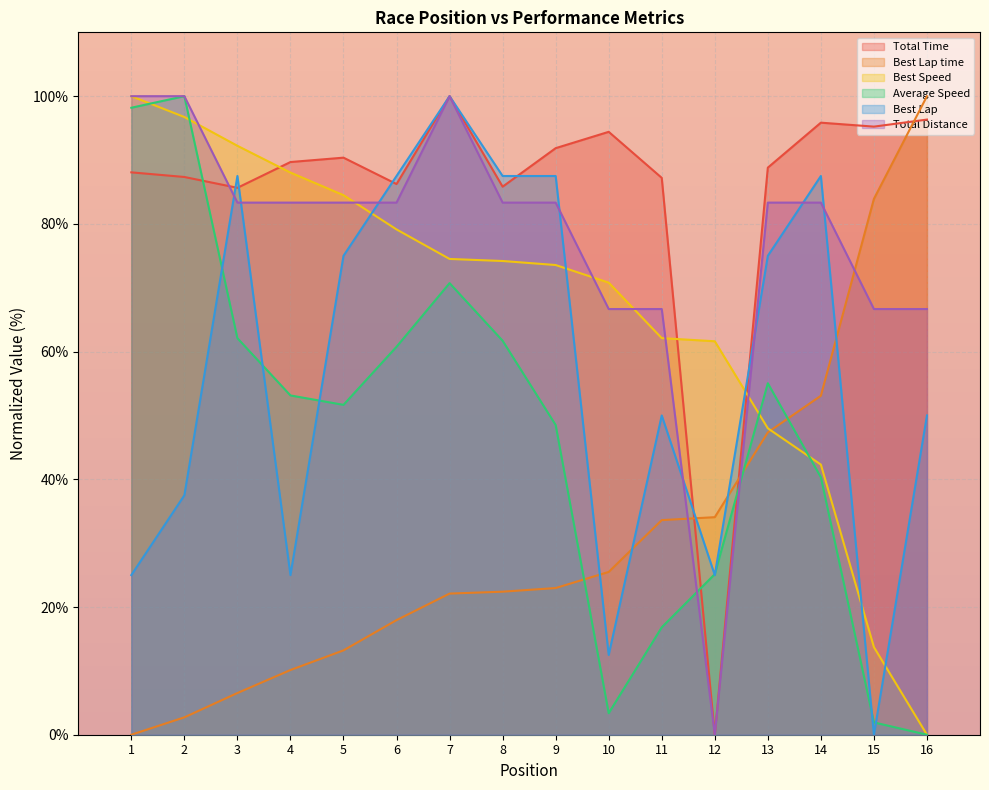

True or false: Total Distance has a value of 83.3 at 5.

True